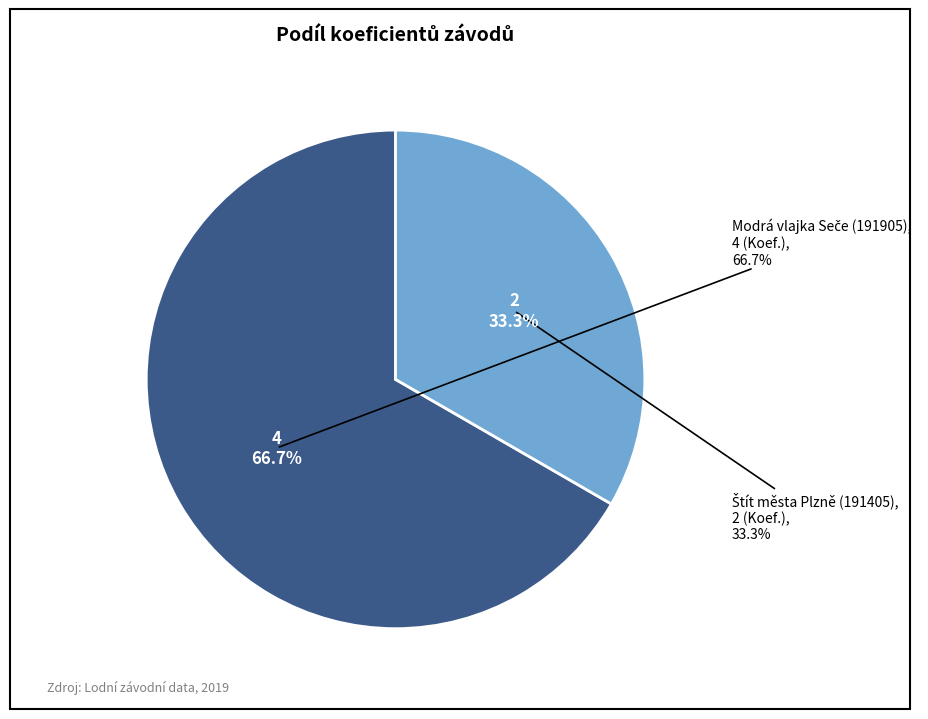

Do 191905 and 191405 together represent more than half of the pie?

Yes